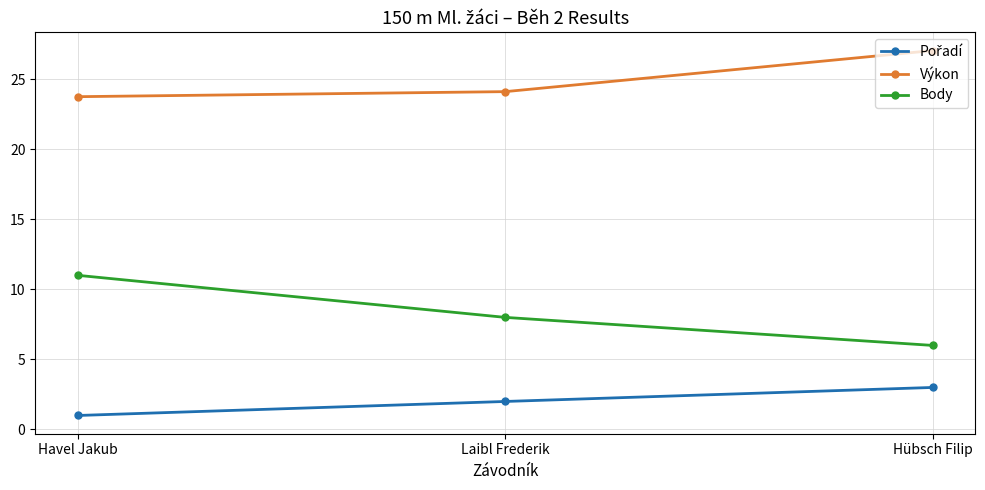

How many Body values are between 6 and 11?

3